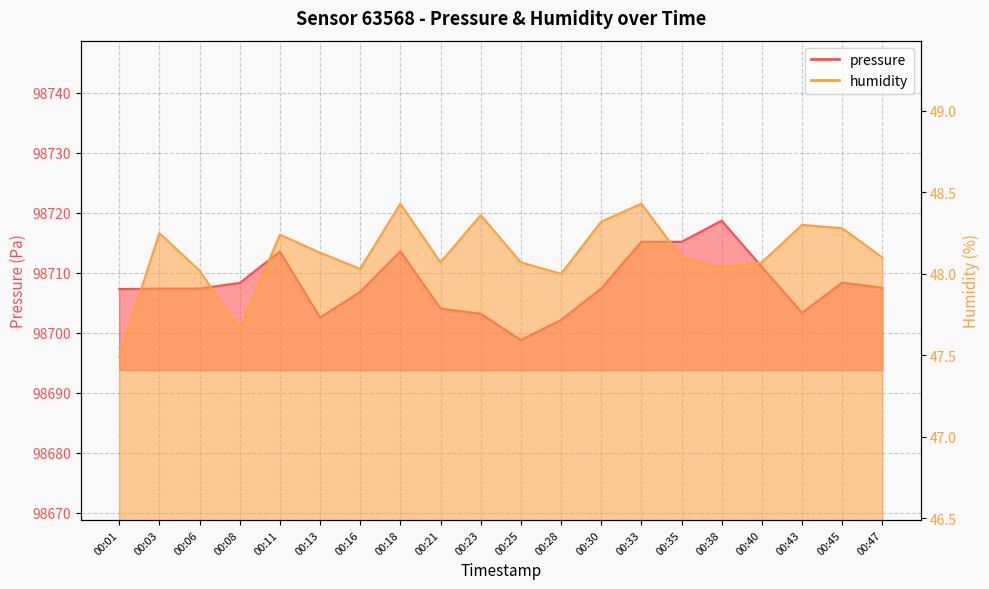

At which category does pressure reach its first local valley?

00:13